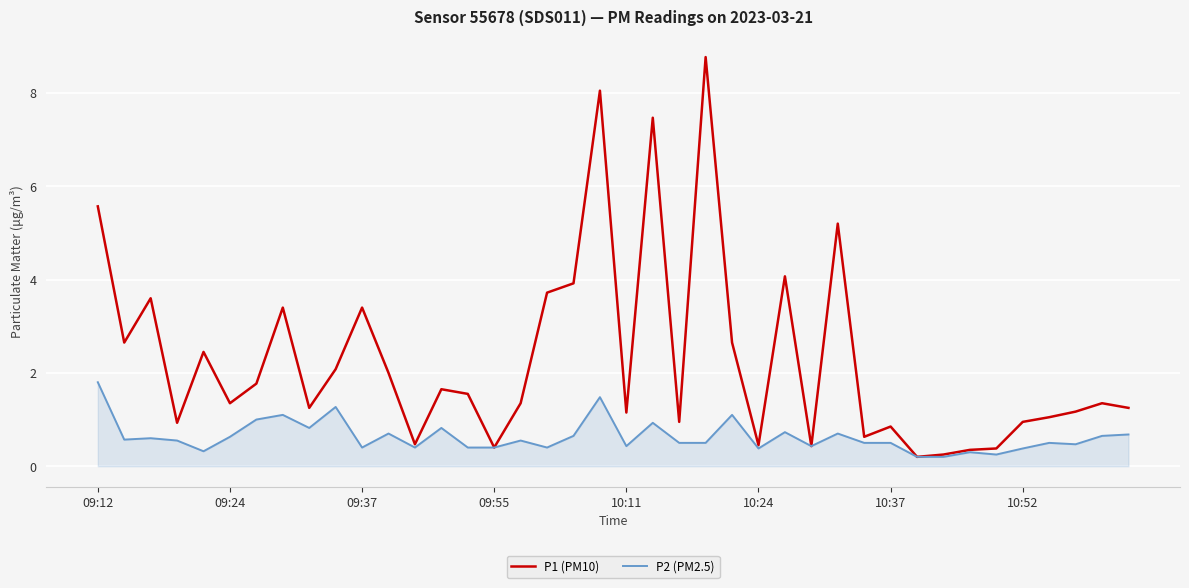

List the series in order of their peak value, highest first.

P1 (PM10), P2 (PM2.5)